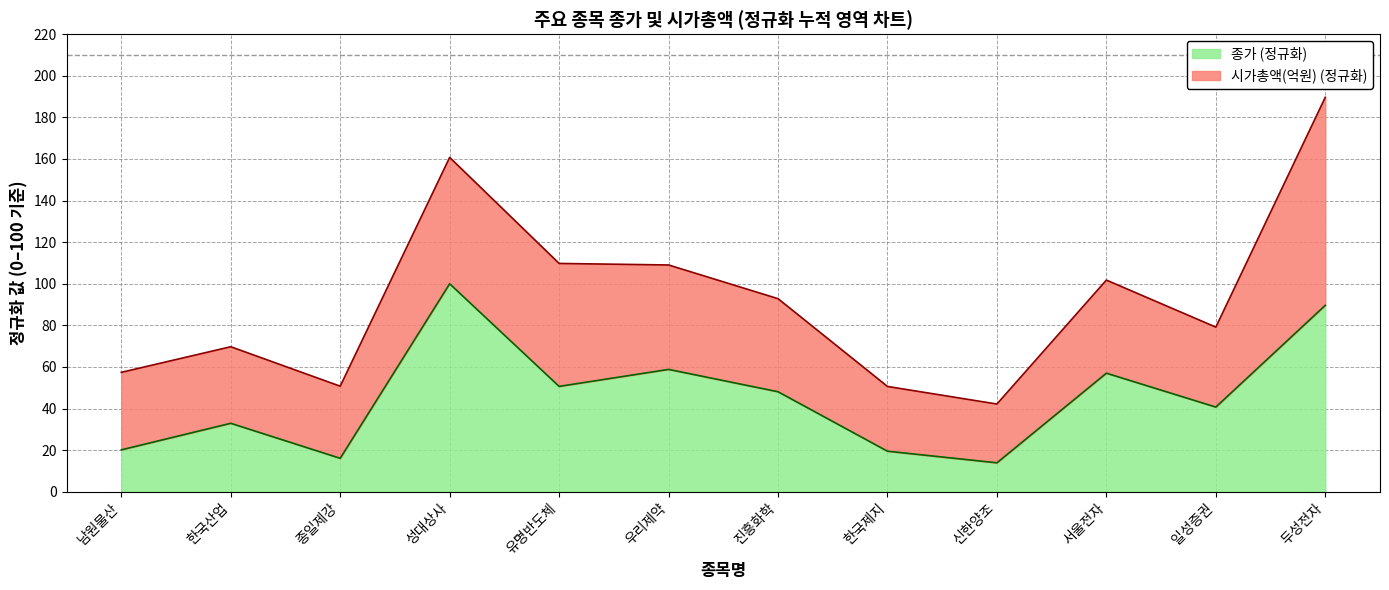

What is the ratio of the value at 유명반도체 to the value at 진흥화학?

1.1